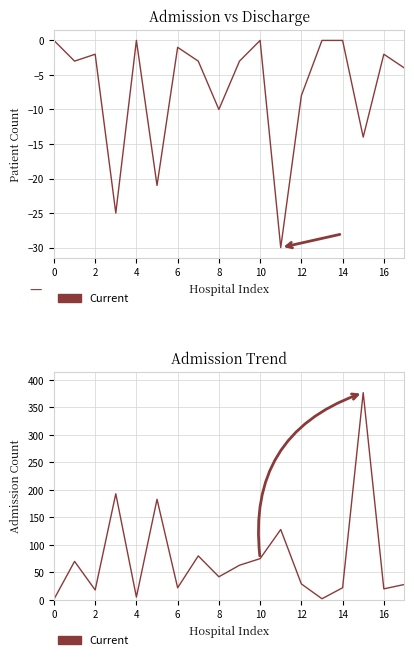

How many lines are shown in the chart?

1